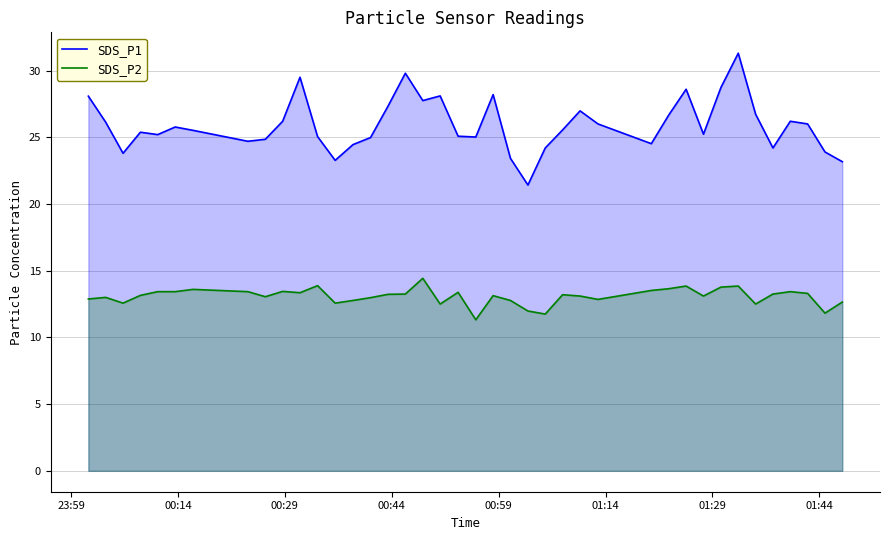

What is the greatest value displayed?

31.3